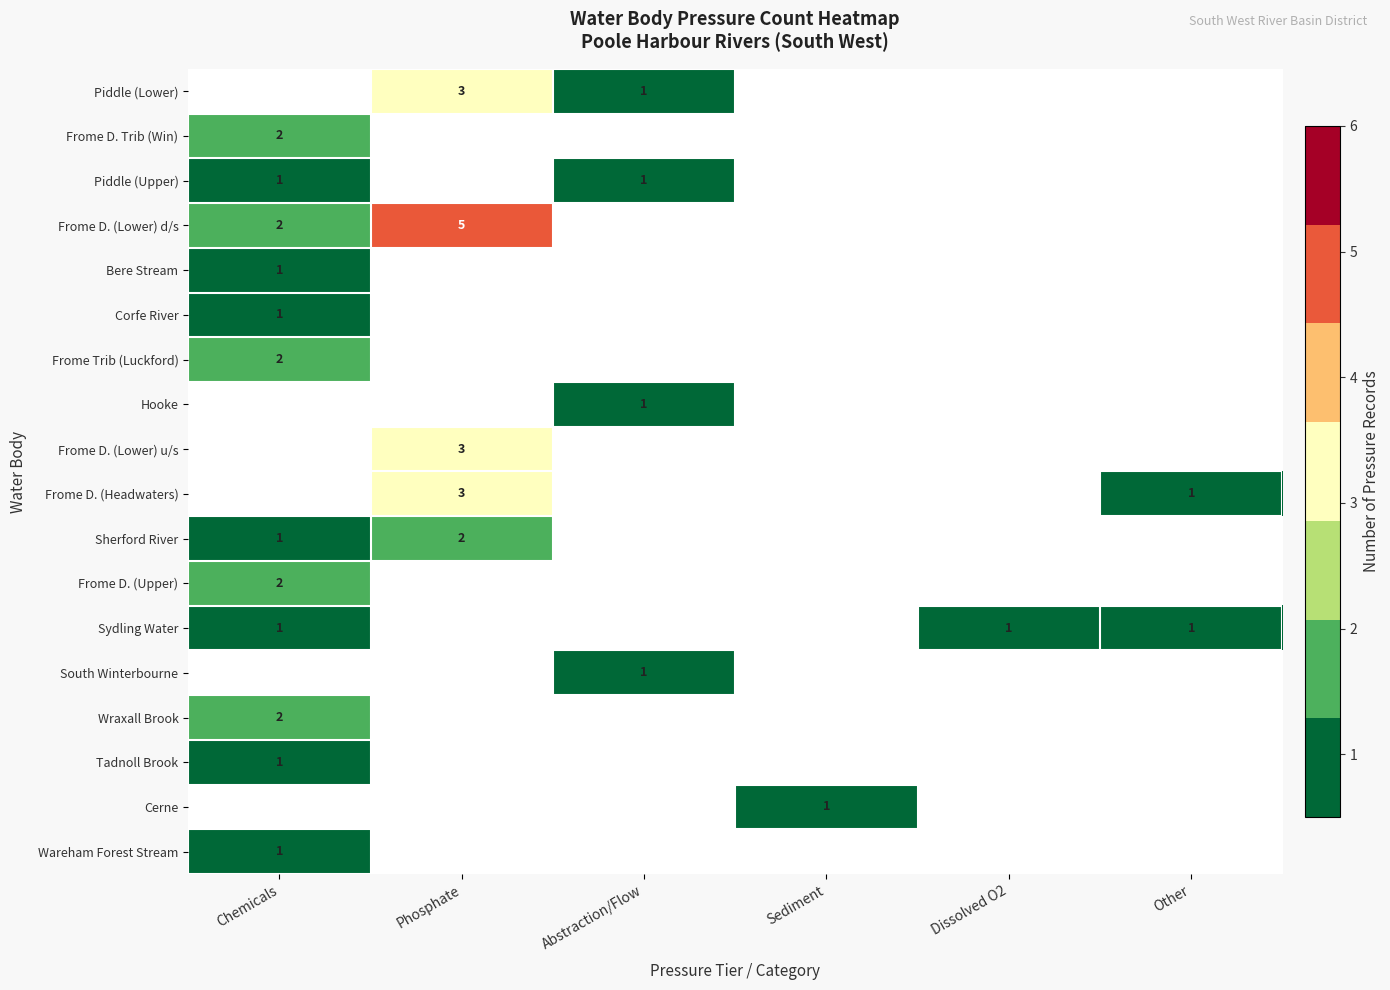

The Hooke series shows 1 at Abstraction/Flow. True or false?

True